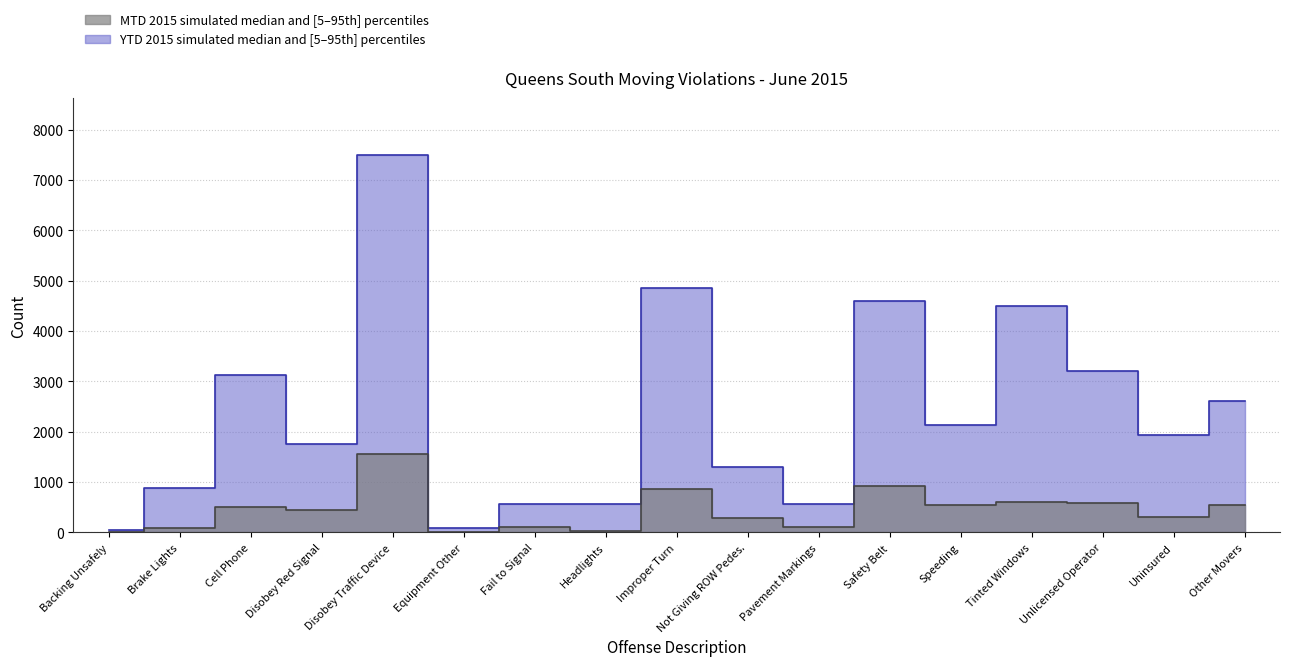

Reading left to right, list all the values displayed in this chart.

YTD 2015 median: 44	884	3128	1760	7495	96	563	572	4857	1308	570	4591	2142	4497	3196	1943	2616
MTD 2015 median: 6	94	501	452	1551	14	103	35	857	287	106	919	548	597	577	316	549